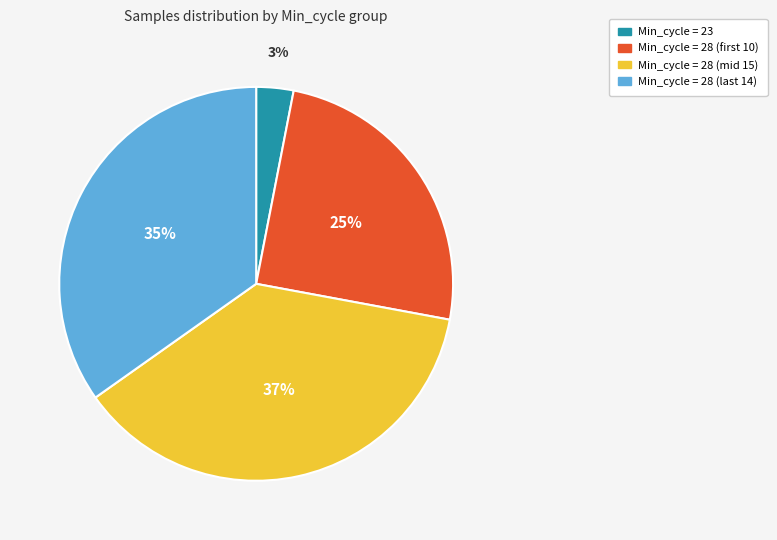

Is there any slice that represents more than half of the pie?

No